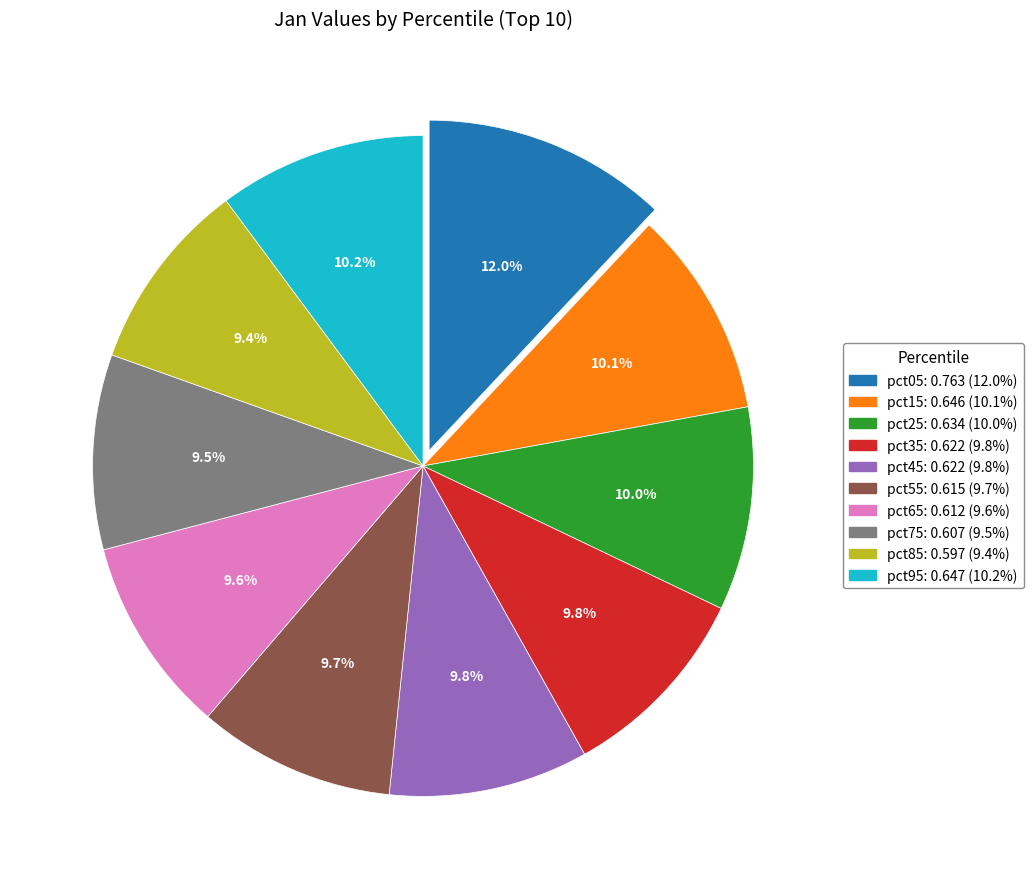

Which category has the biggest portion of the pie?

pct05